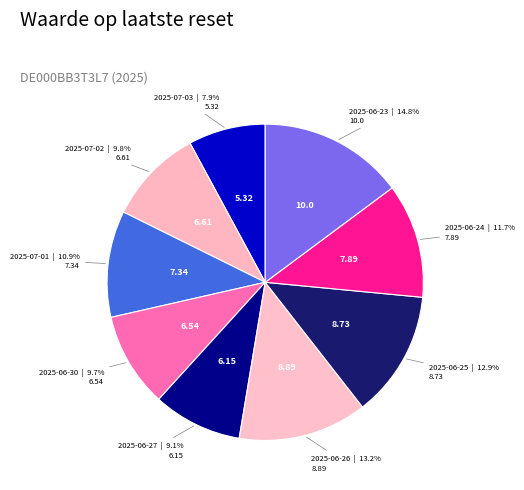

The 2025-07-01 slice represents 11% of the pie. True or false?

True